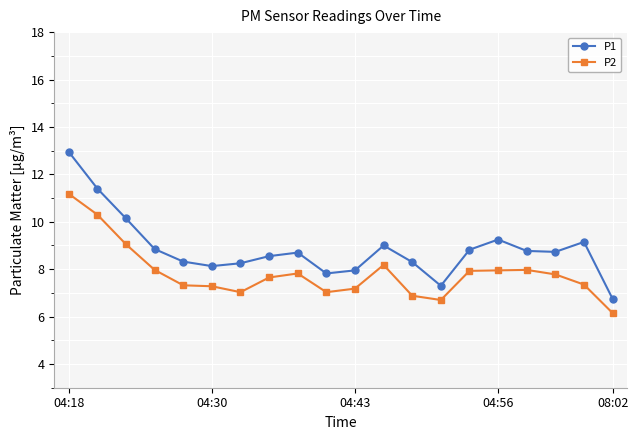

What is the smallest value displayed?

6.2